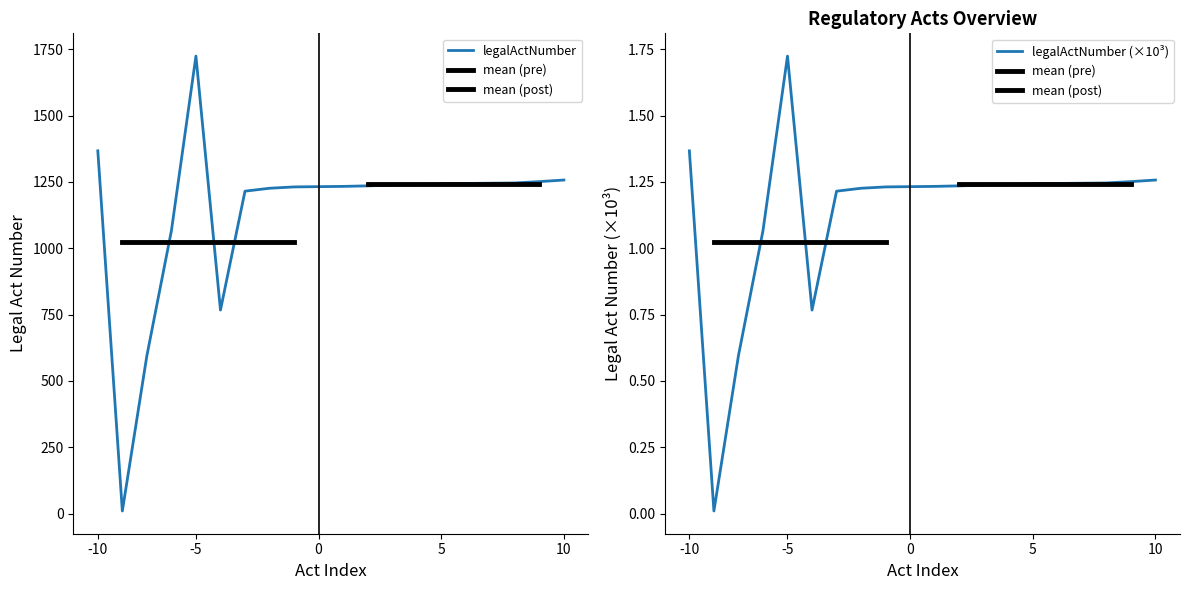

Approximately how many times larger is the value at 1367-2004 compared to 1066-2006?

1.3